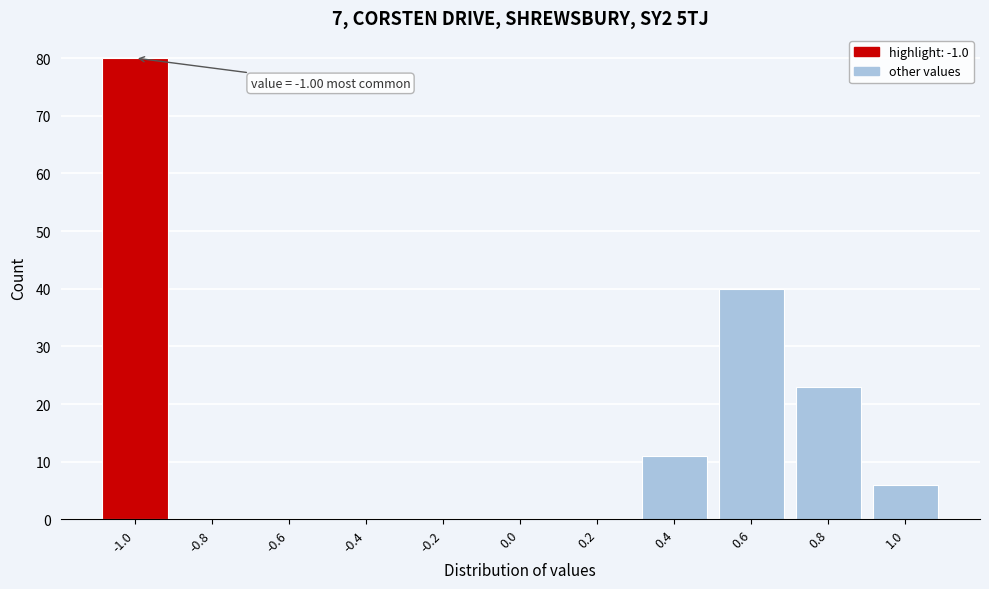

Over which range of the x-axis is the bar tallest?

-1.1 to -0.9